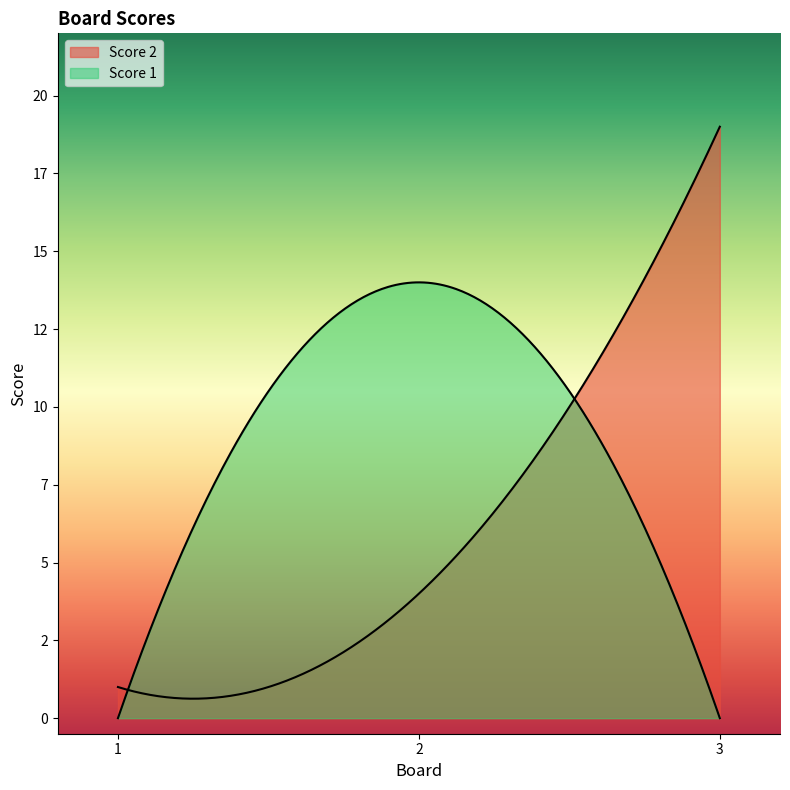

At 1, list the series in order from smallest to largest.

Score 1, Score 2